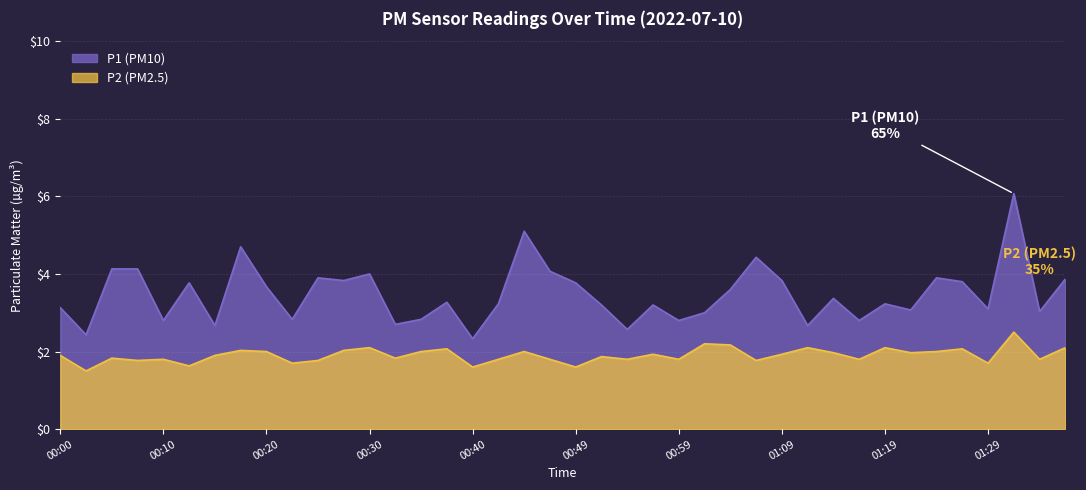

Between 01:09 and 01:32, which series saw the biggest shift?

P1